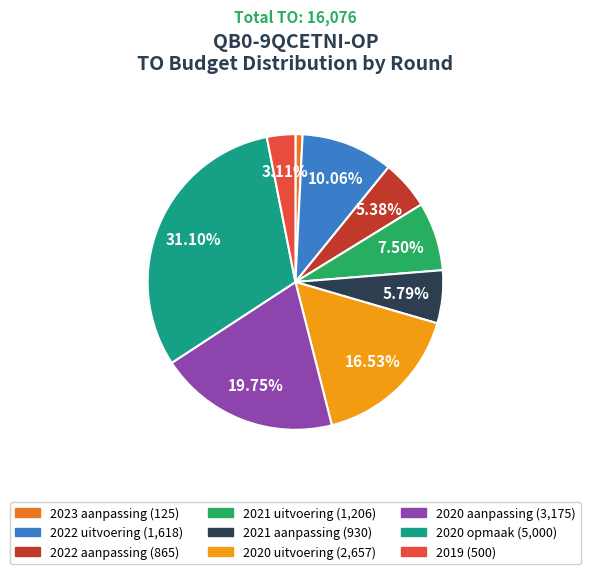

To the nearest percent, what percentage of the pie is 2020 aanpassing?

20%